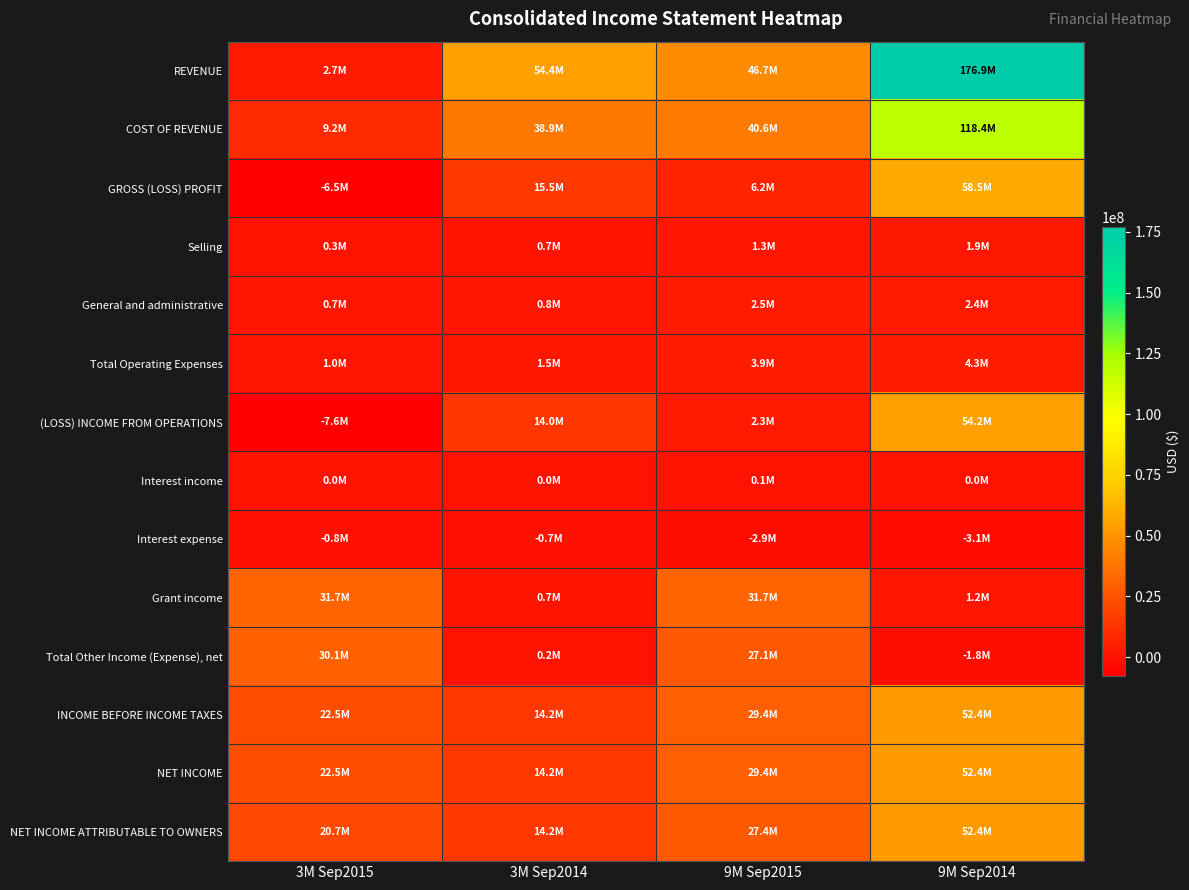

Which category has the lowest value across all series?

3M Sep2015